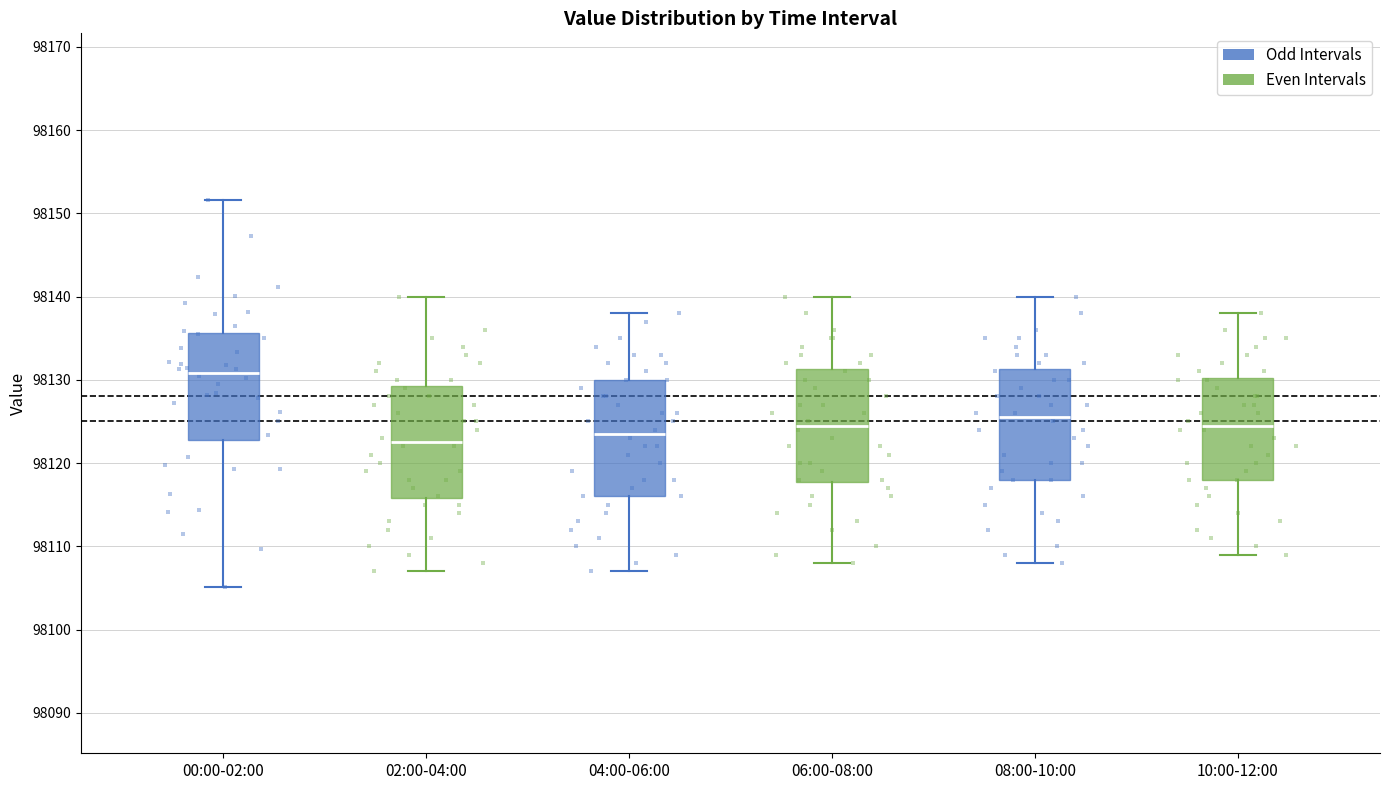

Where does the upper whisker of the box for 10:00-12:00 end on the y-axis? The values are not printed on the chart, so give them approximately, as read against the axis.

98138